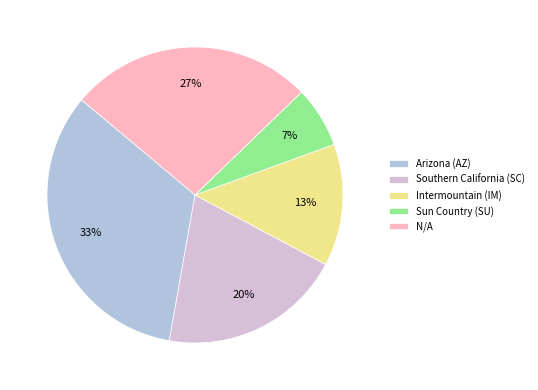

True or false: Intermountain (IM) accounts for 13% of the total.

True